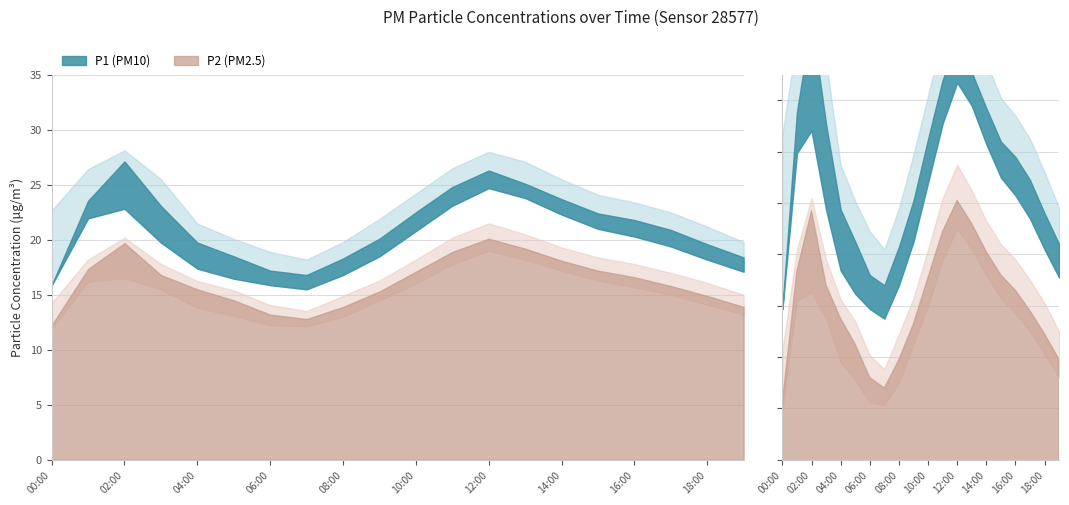

What is the sum of the P2_upper values at 17:00 and 05:00?

32.4